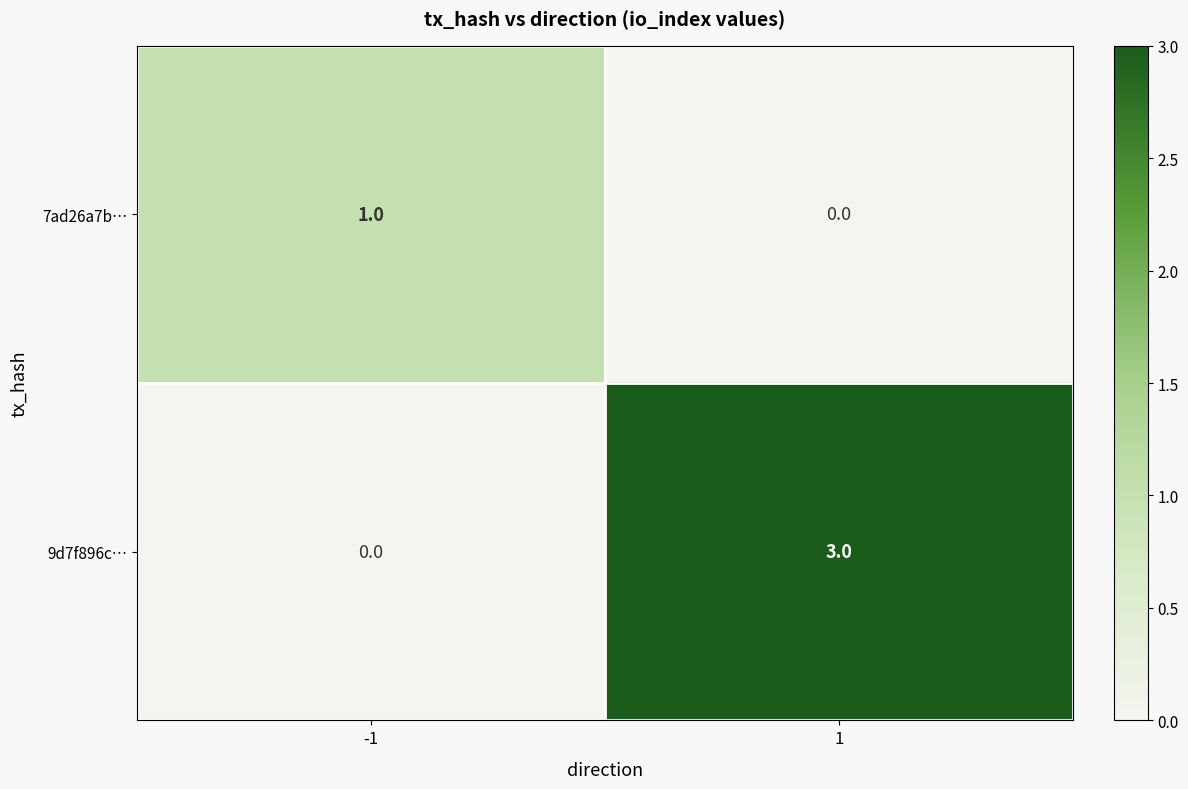

How many data points in 9d7f896c… are less than 3?

1